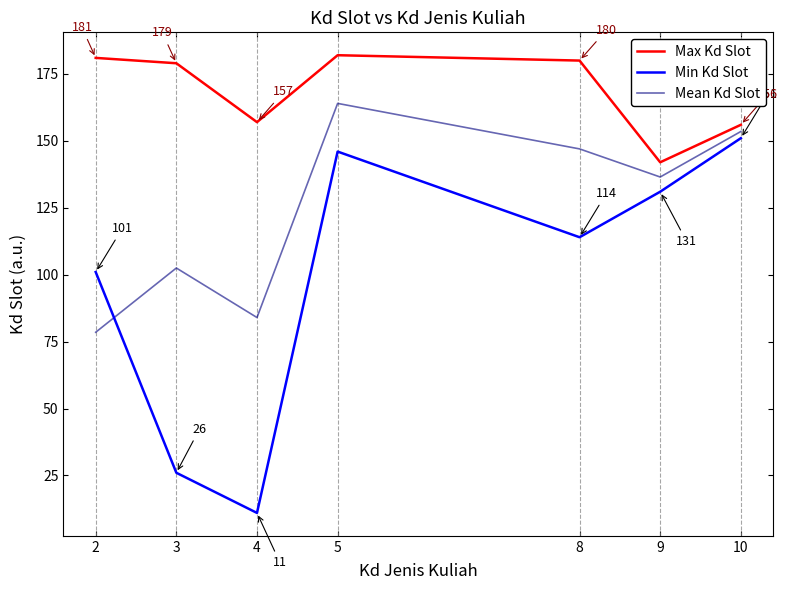

Read the Mean Kd Slot value at 2.

78.5